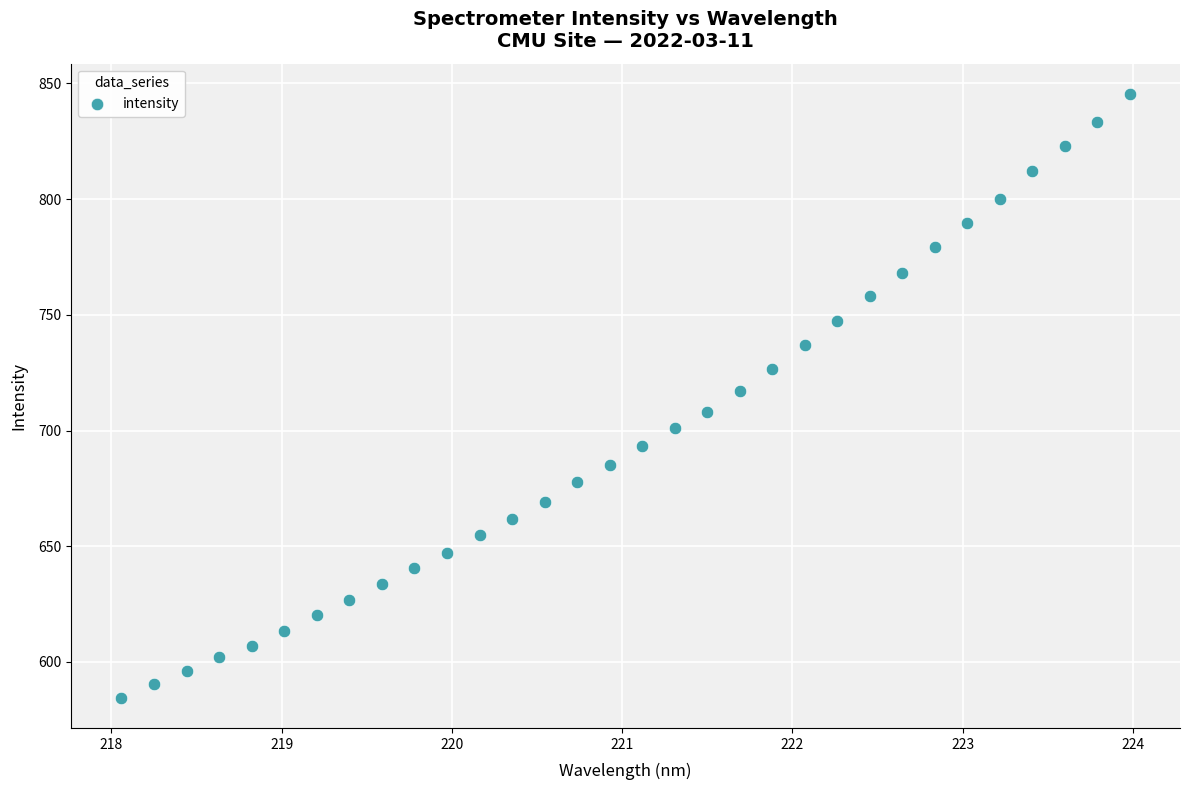

What is the range of Y values (max minus min)?

261.0